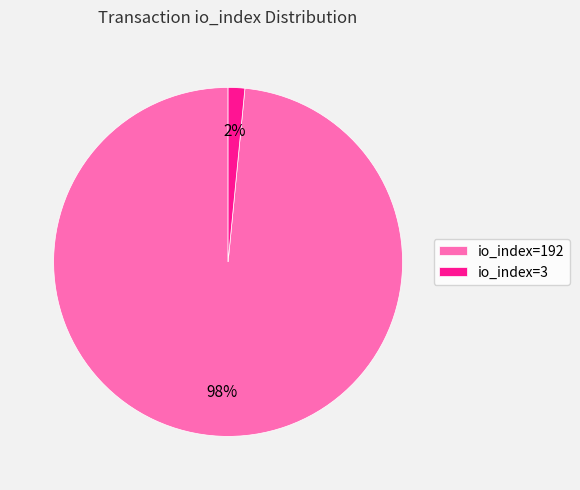

What percentage is the io_index=192 slice, to the nearest percent?

98%